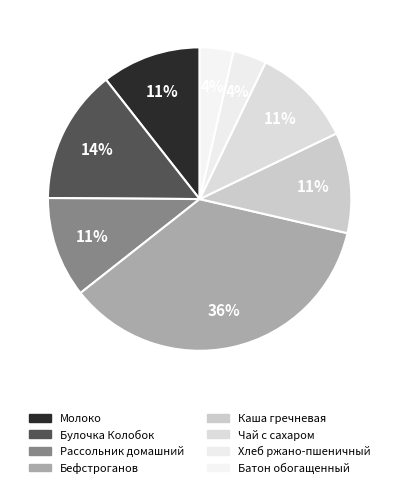

How many segments does this pie chart have?

8